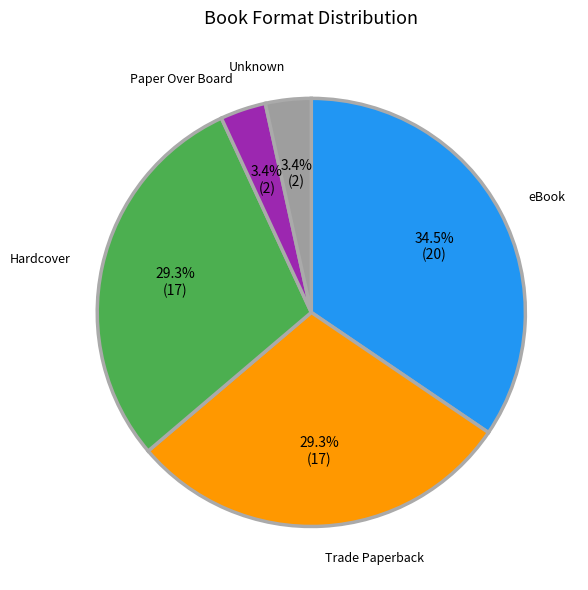

Does any single category account for the majority?

No